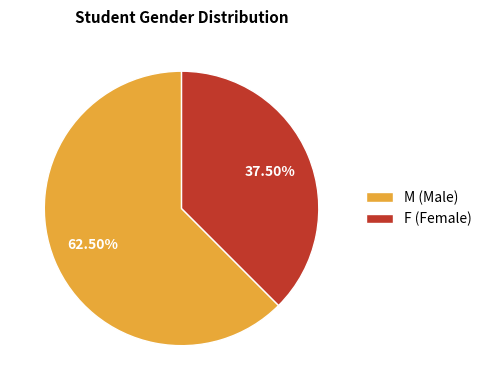

Is the sum of M and F greater than half?

Yes